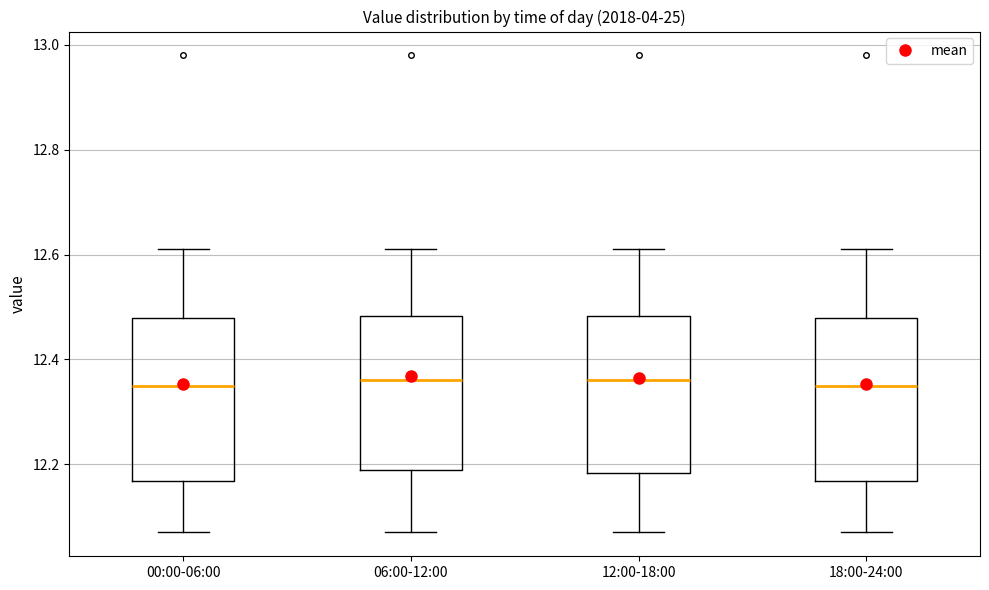

Reading left to right, transcribe this box plot: for each box, give where its median line is, the range the box spans, and where its two whiskers end, as read against the y-axis. The values are not printed on the chart, so give them approximately, as read against the axis.

00:00-06:00: median 12.36, box 12.16 to 12.48, whiskers 12.08 to 12.62
06:00-12:00: median 12.36, box 12.20 to 12.48, whiskers 12.08 to 12.62
12:00-18:00: median 12.36, box 12.18 to 12.48, whiskers 12.08 to 12.62
18:00-24:00: median 12.36, box 12.16 to 12.48, whiskers 12.08 to 12.62